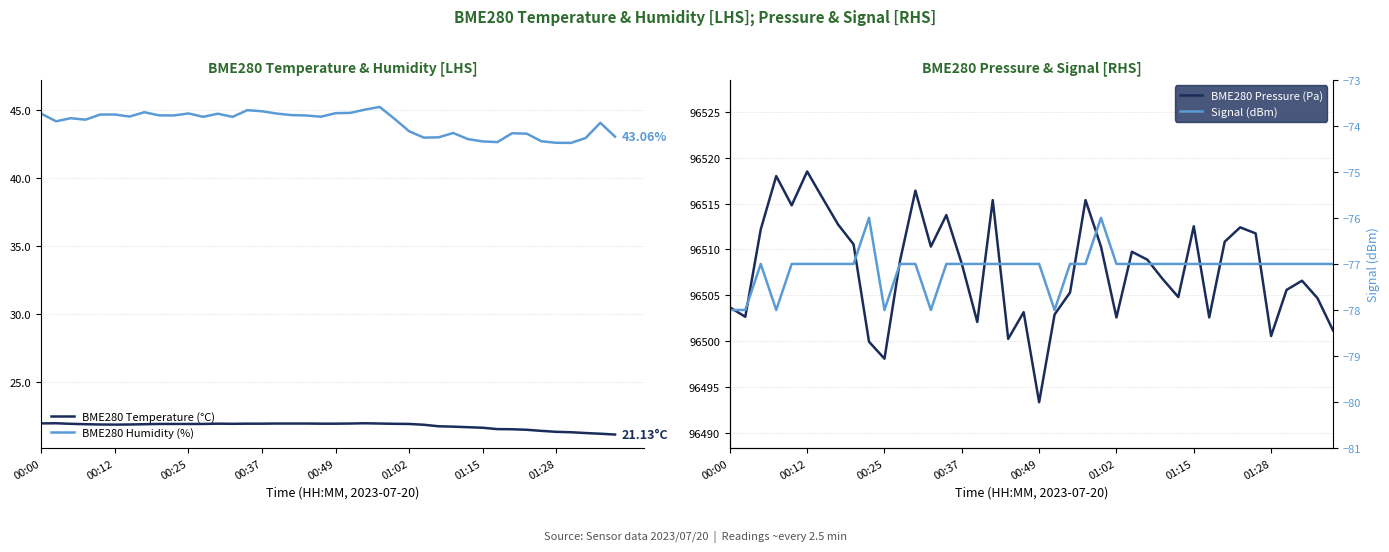

Is the value of BME280 Temperature (°C) at 01:02 greater than the value of BME280 Humidity (%) at 00:49?

No